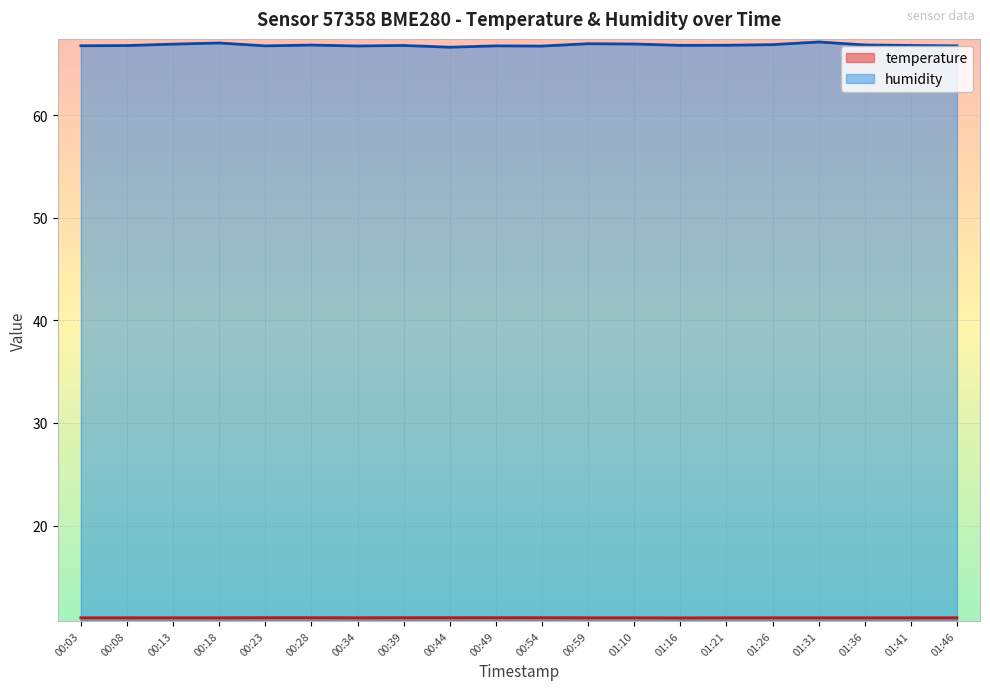

Where is the first local minimum for temperature?

00:34